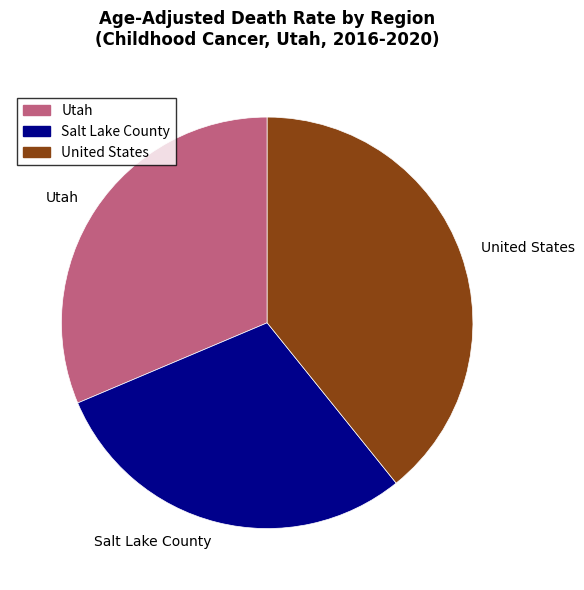

What is the largest slice in the pie chart?

United States